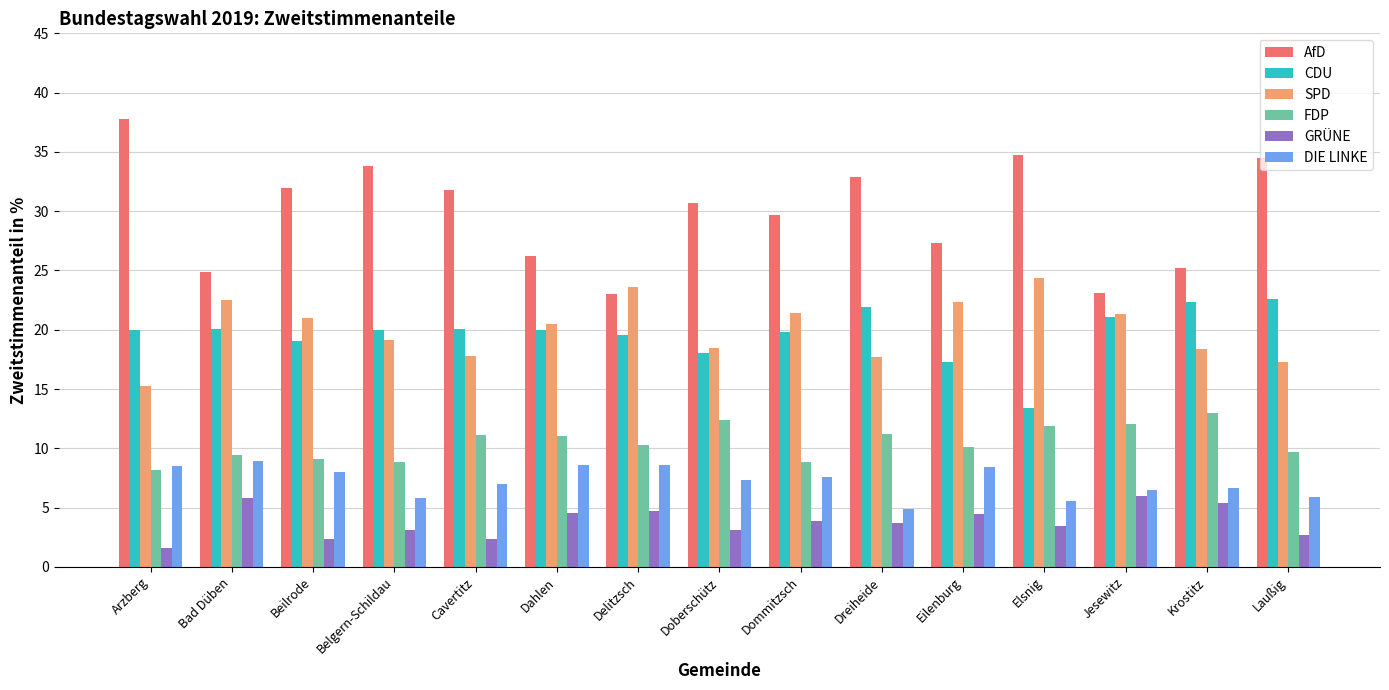

How many data points does each series have?

15